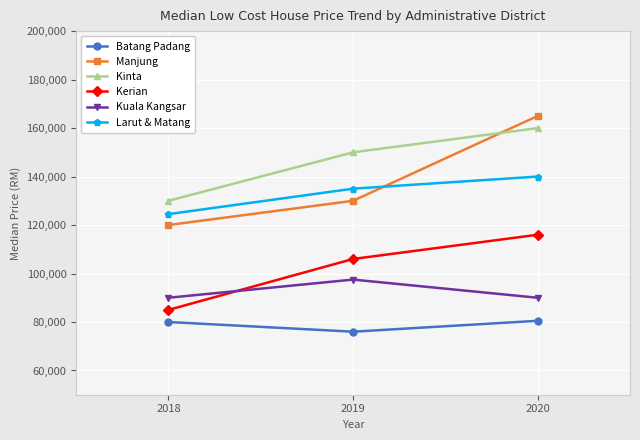

What is the sum of all Batang Padang values?

236500